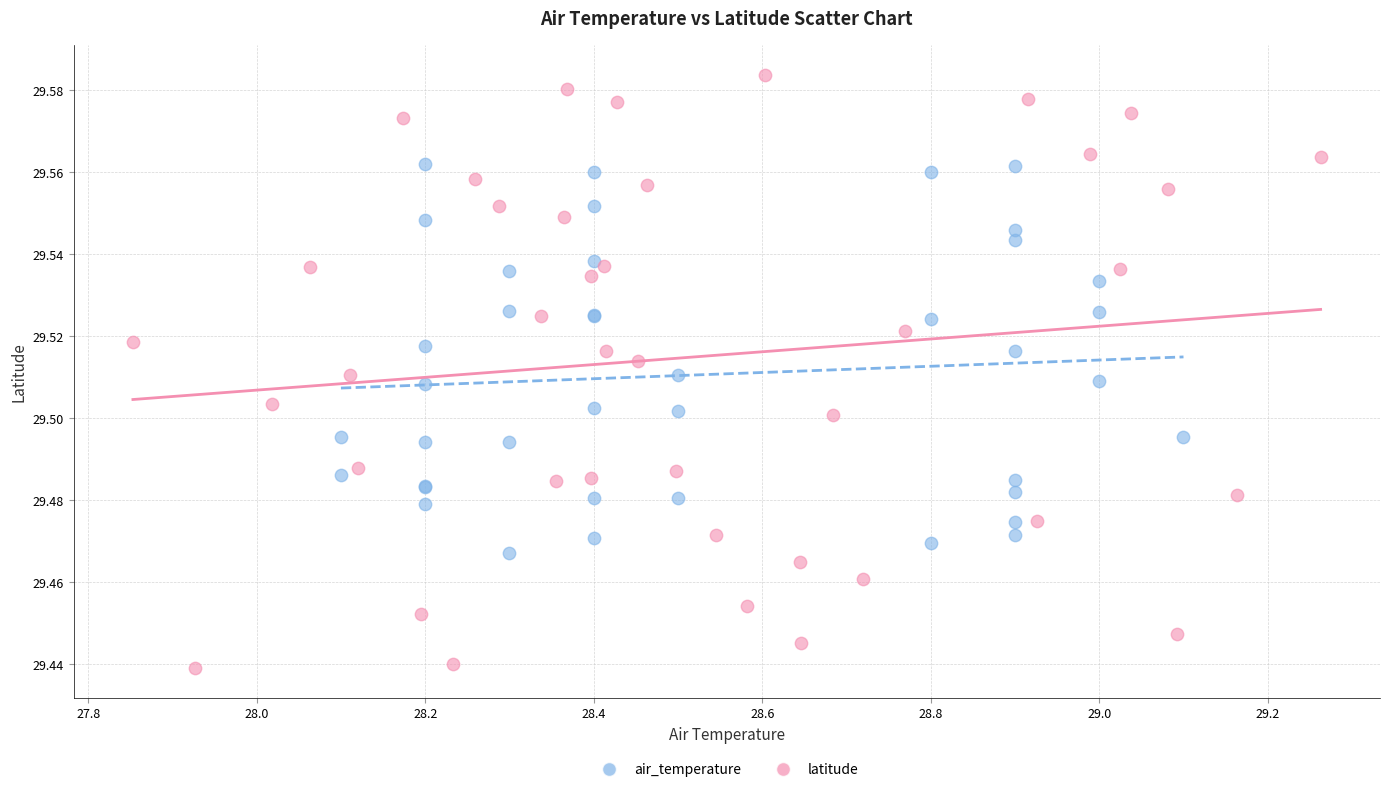

Which series has the largest Y range (max minus min)?

latitude